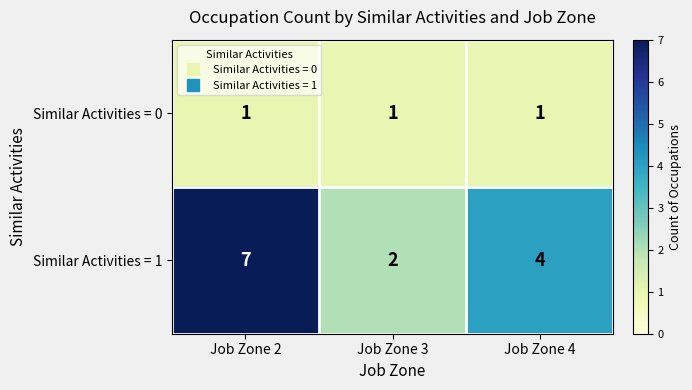

What is the difference between the maximum and second lowest values in the Similar Activities = 1 series?

3